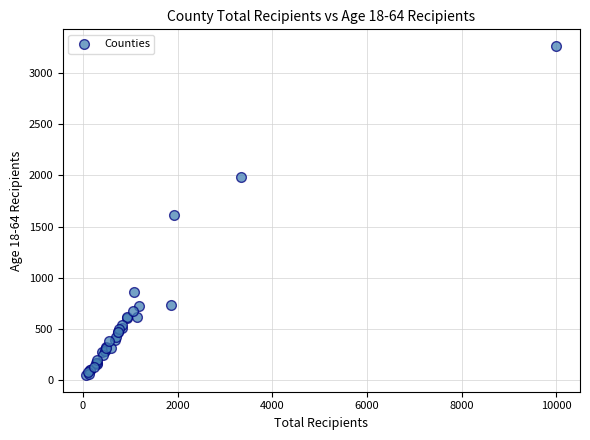

What Y value in the scatter plot is closest to 1657?

1609